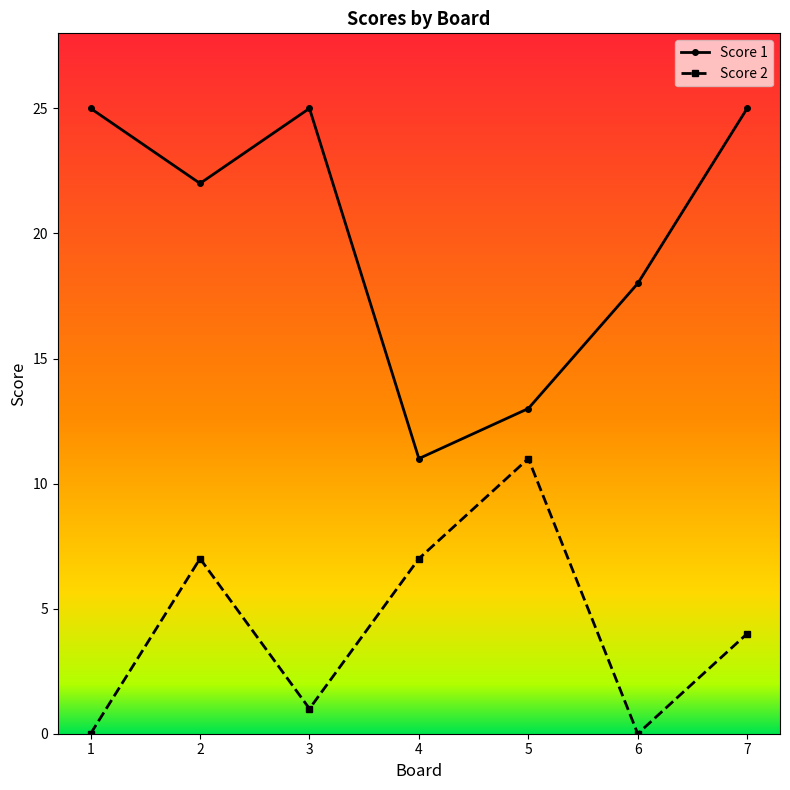

True or false: Score 1 and Score 2 cross at least once.

False